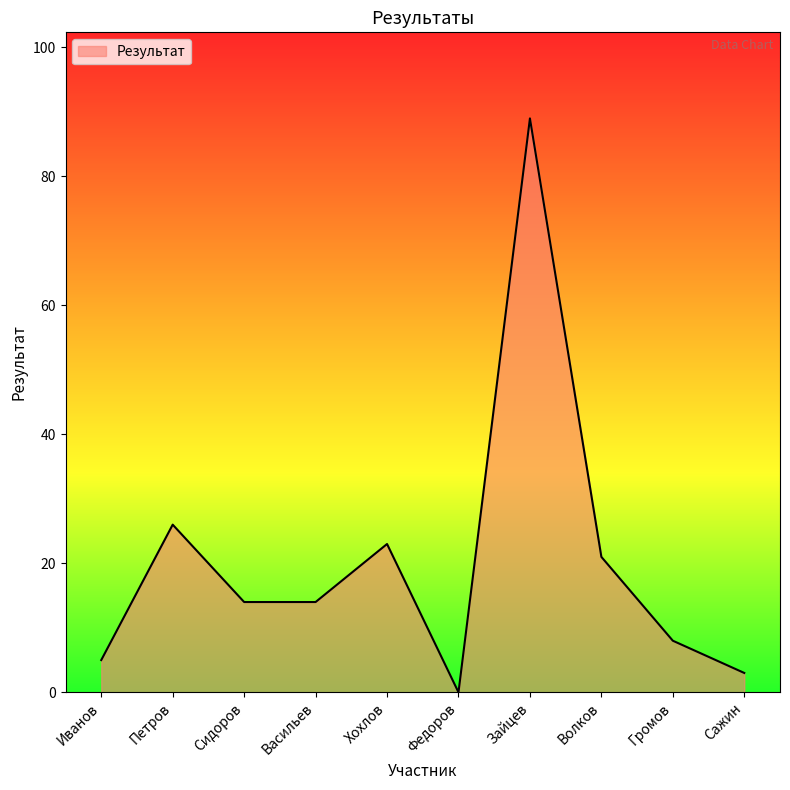

What value does the data have at Зайцев, to the nearest 5?

90